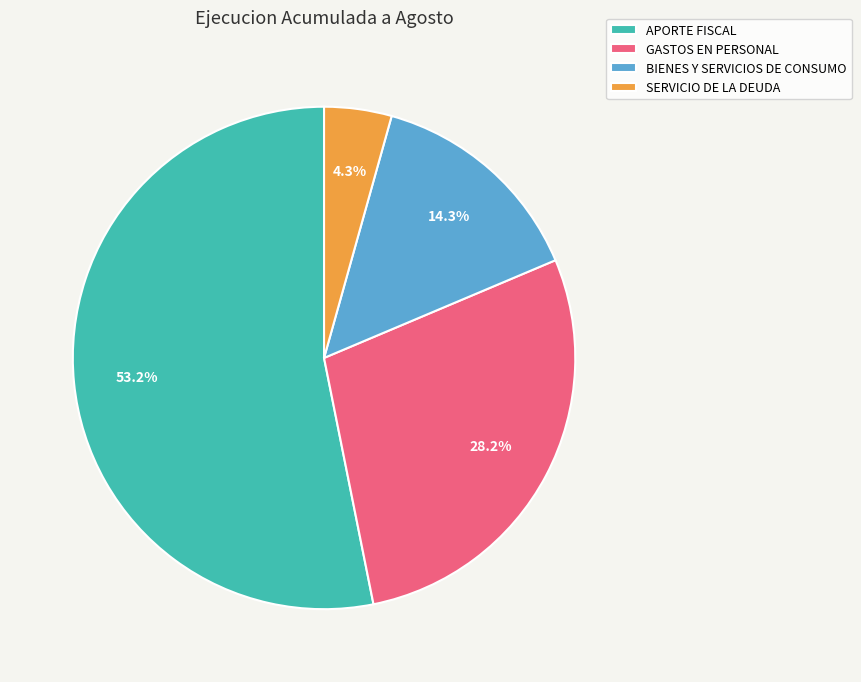

The SERVICIO DE LA DEUDA slice represents 4% of the pie. True or false?

True